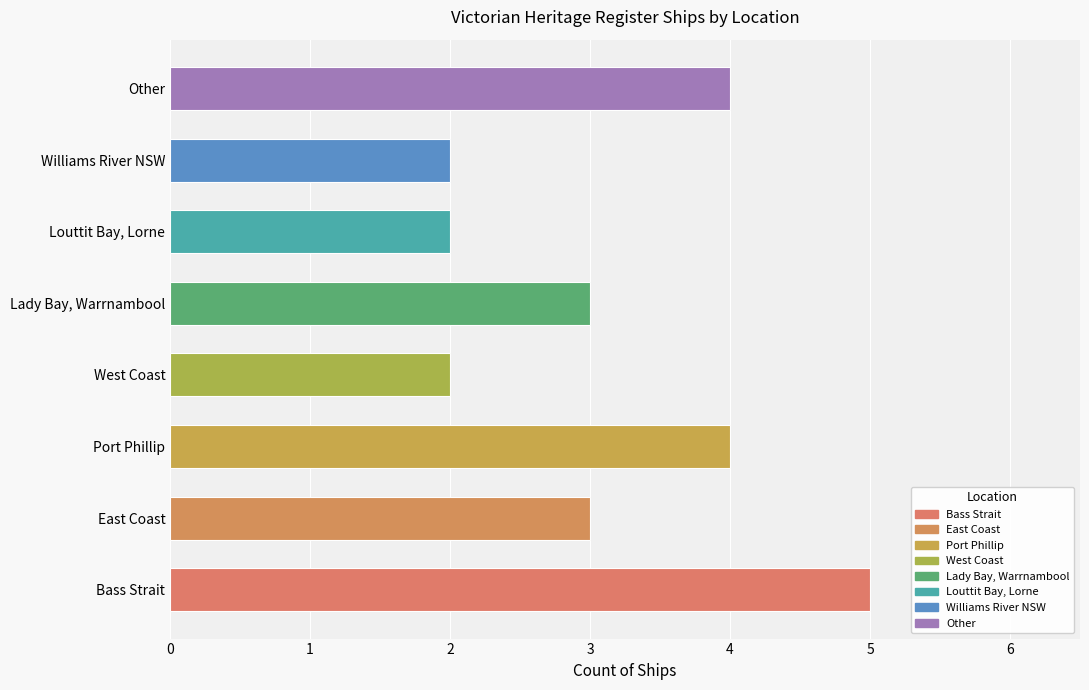

Between Lady Bay, Warrnambool and Louttit Bay, Lorne, which is larger?

Lady Bay, Warrnambool